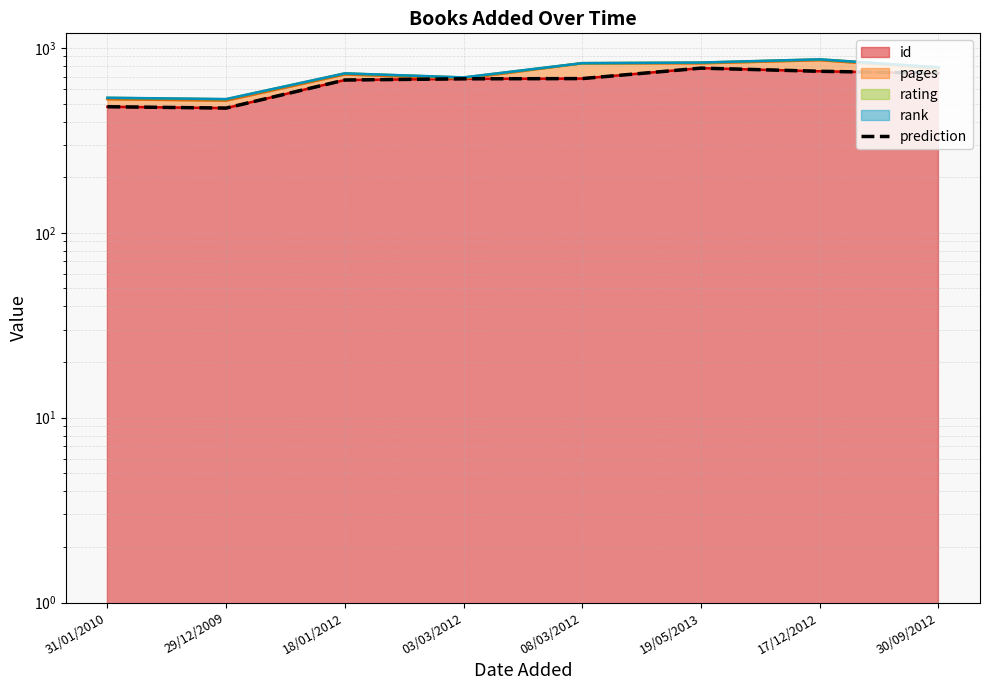

At which label does the data first exceed 683?

19/05/2013